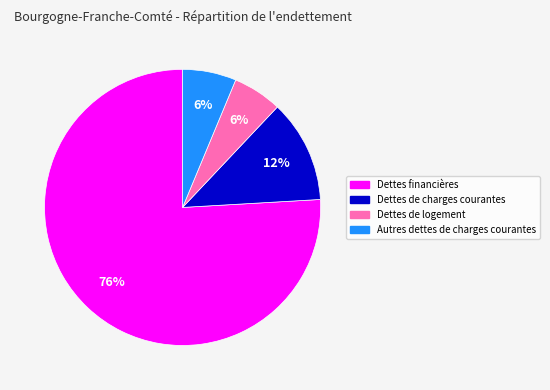

What is the largest slice in the pie chart?

Dettes financières